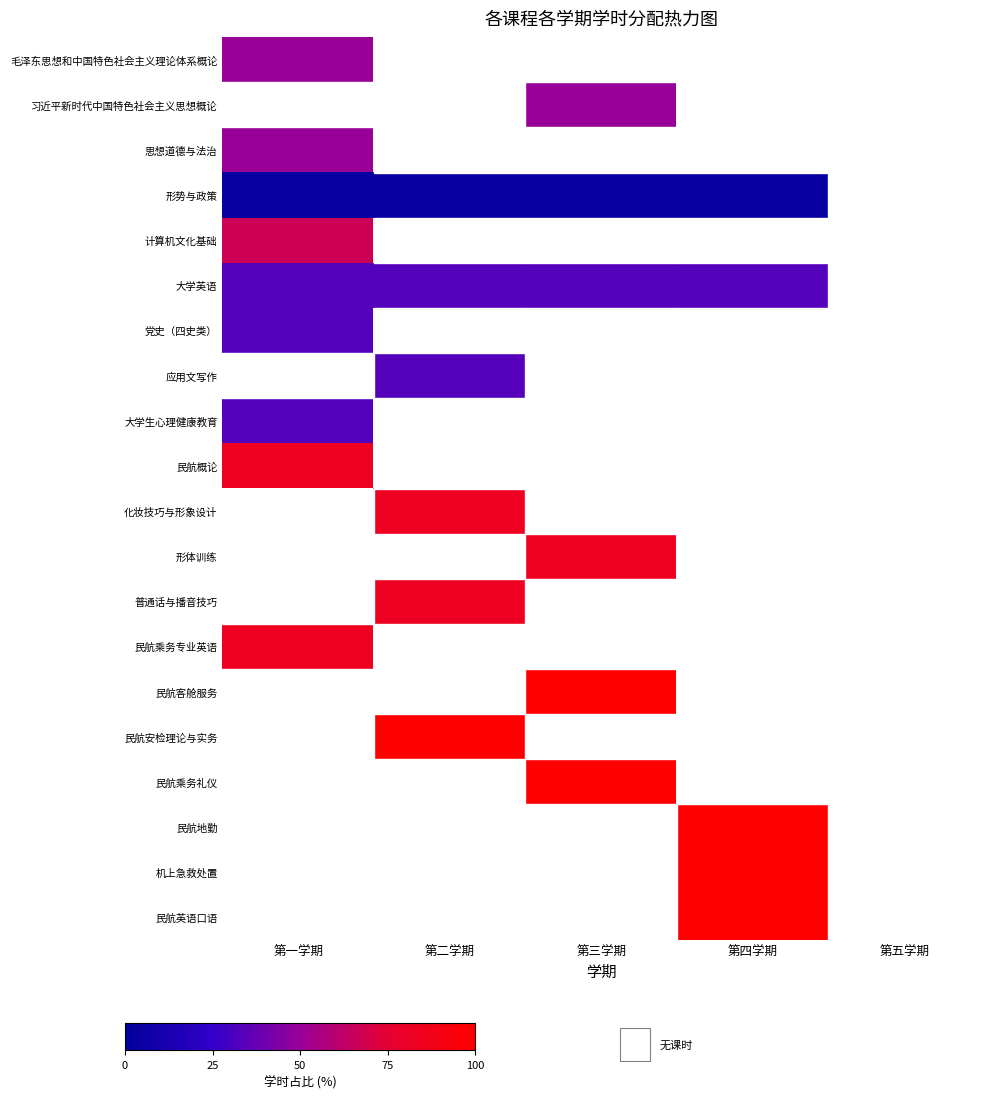

Reading right to left, extract all data points from this chart.

毛泽东思想和中国特色社会主义理论体系概论: 第五学期=0.0	第四学期=0.0	第三学期=0.0	第二学期=0.0	第一学期=50.0
习近平新时代中国特色社会主义思想概论: 第五学期=0.0	第四学期=0.0	第三学期=50.0	第二学期=0.0	第一学期=0.0
思想道德与法治: 第五学期=0.0	第四学期=0.0	第三学期=0.0	第二学期=0.0	第一学期=50.0
形势与政策: 第五学期=0.0	第四学期=4.2	第三学期=4.2	第二学期=4.2	第一学期=4.2
计算机文化基础: 第五学期=0.0	第四学期=0.0	第三学期=0.0	第二学期=0.0	第一学期=66.7
大学英语: 第五学期=0.0	第四学期=33.3	第三学期=33.3	第二学期=33.3	第一学期=33.3
党史（四史类）: 第五学期=0.0	第四学期=0.0	第三学期=0.0	第二学期=0.0	第一学期=33.3
应用文写作: 第五学期=0.0	第四学期=0.0	第三学期=0.0	第二学期=33.3	第一学期=0.0
大学生心理健康教育: 第五学期=0.0	第四学期=0.0	第三学期=0.0	第二学期=0.0	第一学期=33.3
民航概论: 第五学期=0.0	第四学期=0.0	第三学期=0.0	第二学期=0.0	第一学期=83.3
化妆技巧与形象设计: 第五学期=0.0	第四学期=0.0	第三学期=0.0	第二学期=83.3	第一学期=0.0
形体训练: 第五学期=0.0	第四学期=0.0	第三学期=83.3	第二学期=0.0	第一学期=0.0
普通话与播音技巧: 第五学期=0.0	第四学期=0.0	第三学期=0.0	第二学期=83.3	第一学期=0.0
民航乘务专业英语: 第五学期=0.0	第四学期=0.0	第三学期=0.0	第二学期=0.0	第一学期=83.3
民航客舱服务: 第五学期=0.0	第四学期=0.0	第三学期=100.0	第二学期=0.0	第一学期=0.0
民航安检理论与实务: 第五学期=0.0	第四学期=0.0	第三学期=0.0	第二学期=100.0	第一学期=0.0
民航乘务礼仪: 第五学期=0.0	第四学期=0.0	第三学期=100.0	第二学期=0.0	第一学期=0.0
民航地勤: 第五学期=0.0	第四学期=100.0	第三学期=0.0	第二学期=0.0	第一学期=0.0
机上急救处置: 第五学期=0.0	第四学期=100.0	第三学期=0.0	第二学期=0.0	第一学期=0.0
民航英语口语: 第五学期=0.0	第四学期=100.0	第三学期=0.0	第二学期=0.0	第一学期=0.0